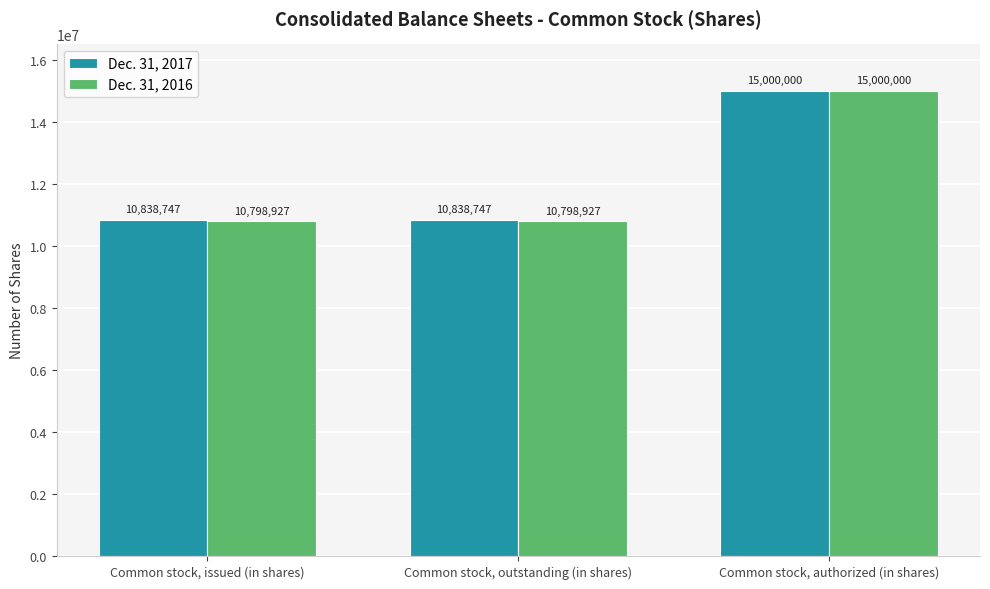

Rank the series at Common stock, issued (in shares) from highest to lowest value.

Dec. 31, 2017, Dec. 31, 2016